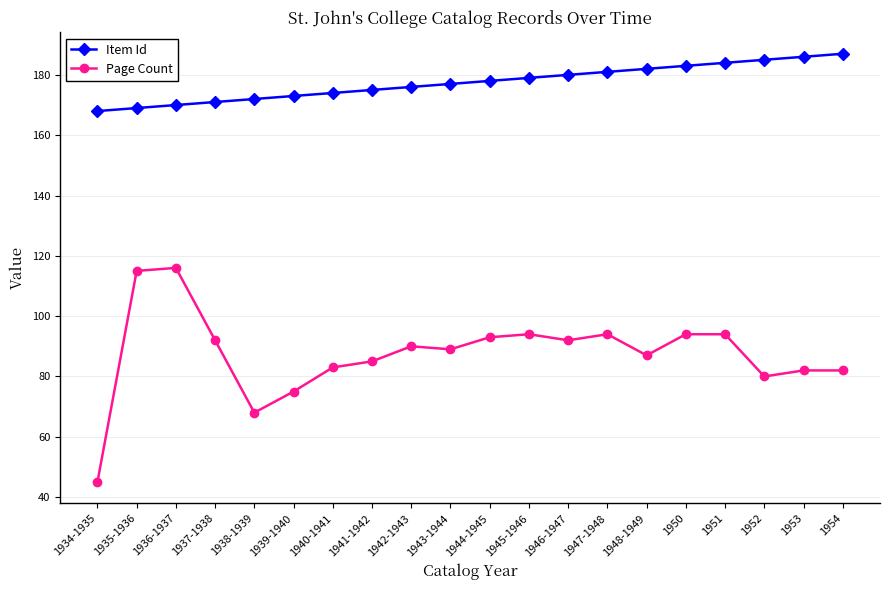

What is the sum of the Page Count values at 1944-1945 and 1954?

175